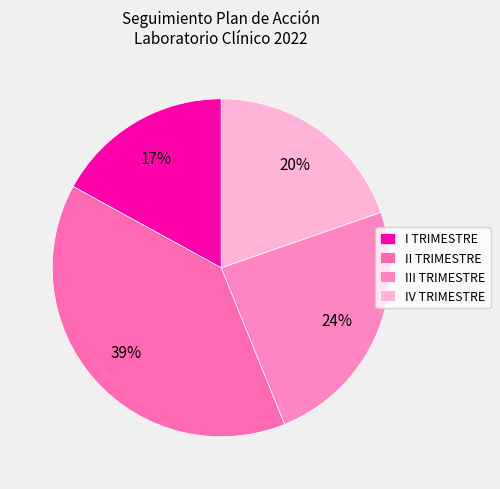

Is there a majority slice in this chart?

No